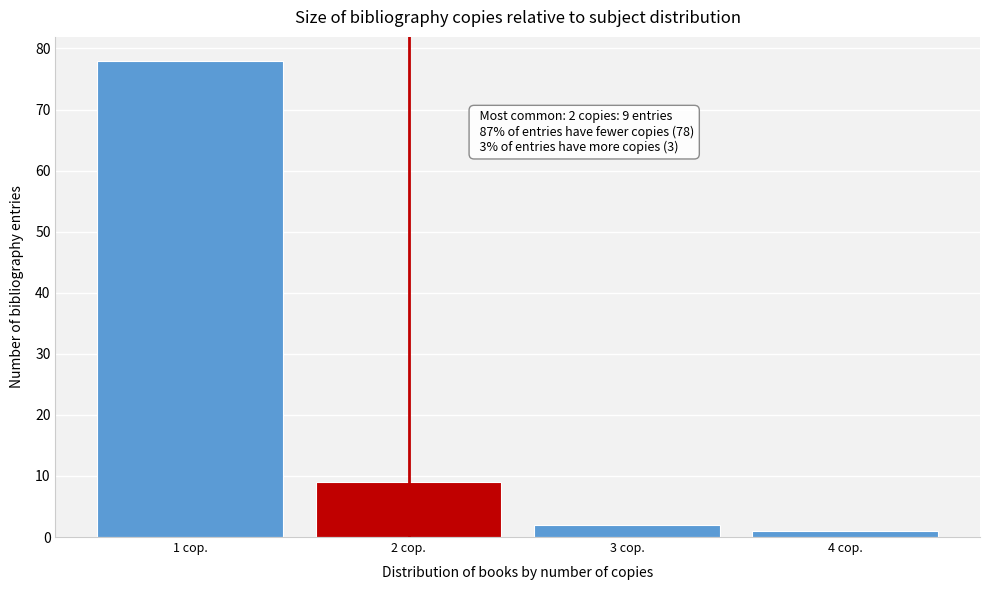

Reading left to right, what are all the values shown in this chart?

1 cop.=78	2 cop.=9	3 cop.=2	4 cop.=1